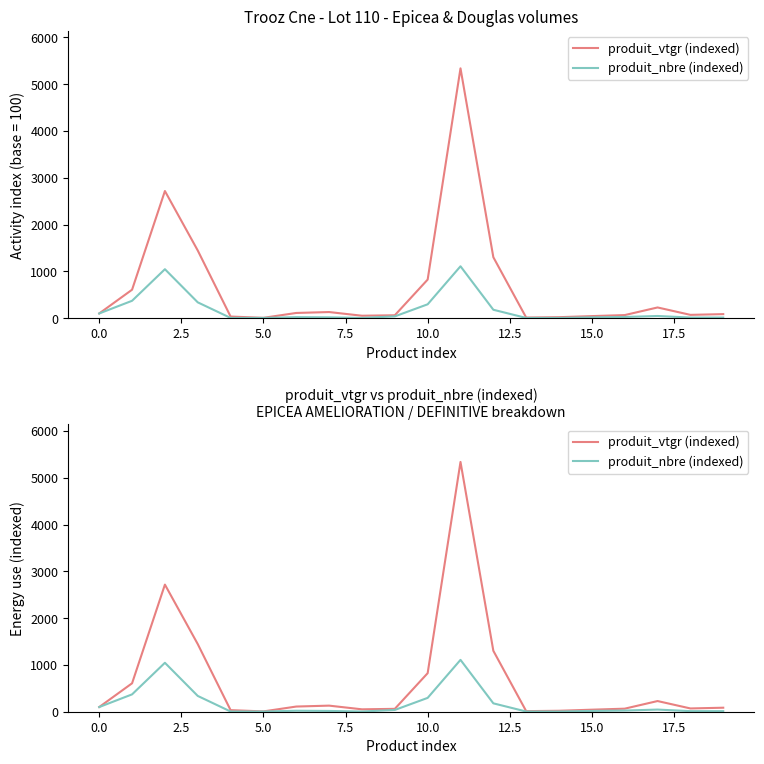

In produit_vtgr (indexed), how many points are lower than both neighbors (excluding endpoints)?

4